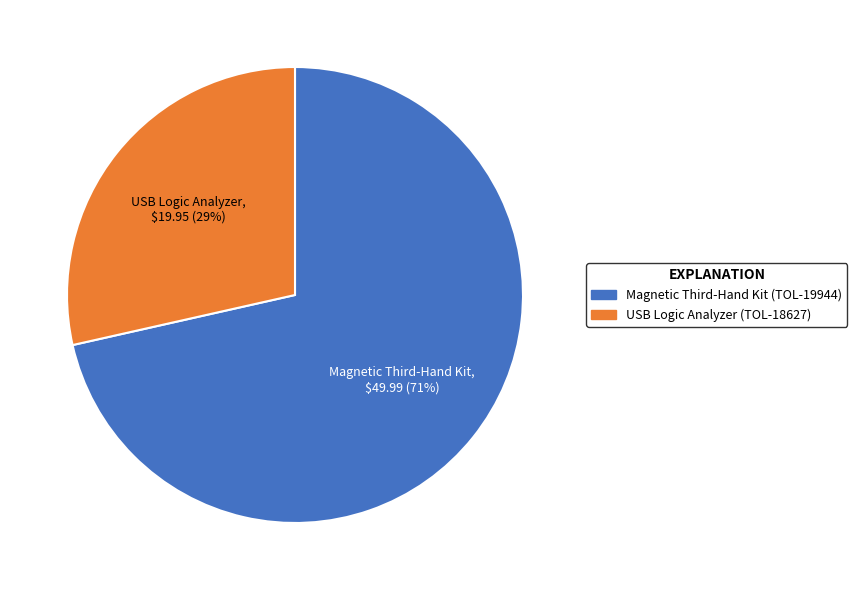

How many segments does this pie chart have?

2